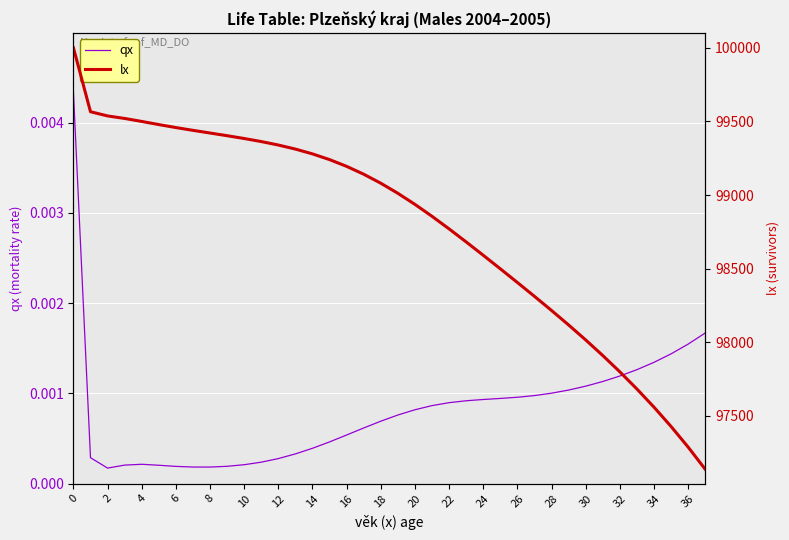

List the labels in order of qx value, largest first.

0, 37, 36, 35, 34, 33, 32, 31, 30, 29, 28, 27, 26, 25, 24, 23, 22, 21, 20, 19, 36, 34, 32, 30, 28, 26, 2, 24, 22, 8, 20, 6, 10, 18, 12, 14, 16, 4